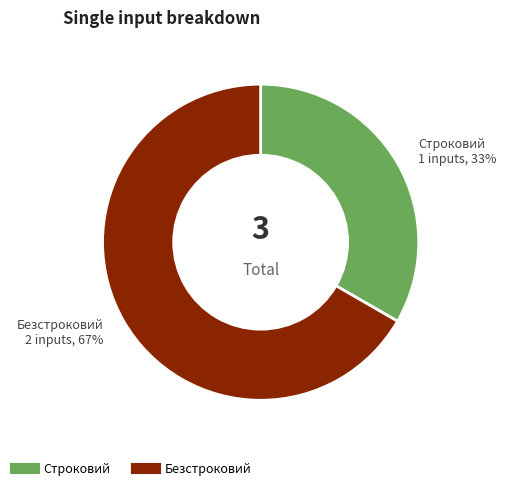

To the nearest percent, what percentage of the pie is Строковий?

33%